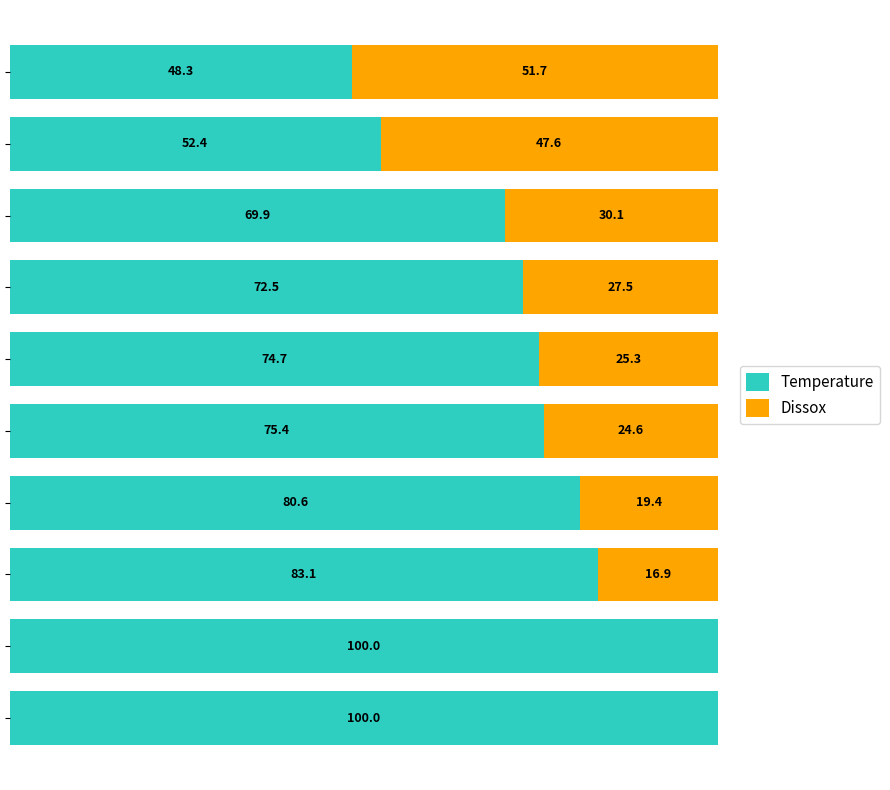

Reading left to right, transcribe all the data shown in this chart.

Temperature: 0=100.0	1=100.0	2=83.1	3=80.6	4=75.4	5=74.7	6=72.5	7=69.9	8=52.4	9=48.3
Dissox: 0=0.0	1=0.0	2=16.9	3=19.4	4=24.6	5=25.3	6=27.5	7=30.1	8=47.6	9=51.7